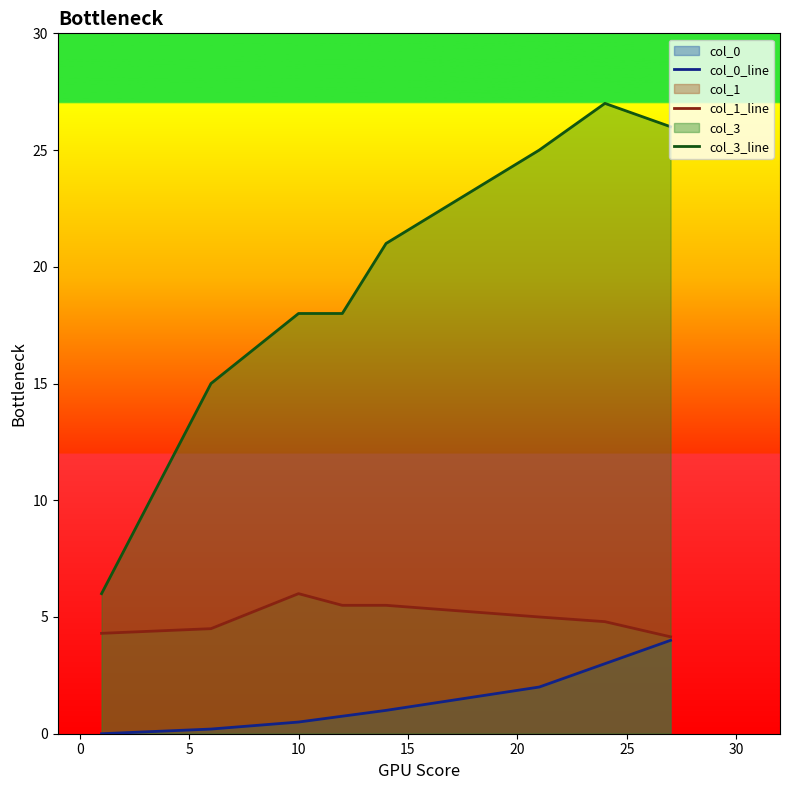

True or false: col_3_line and col_0_line cross at least once.

False